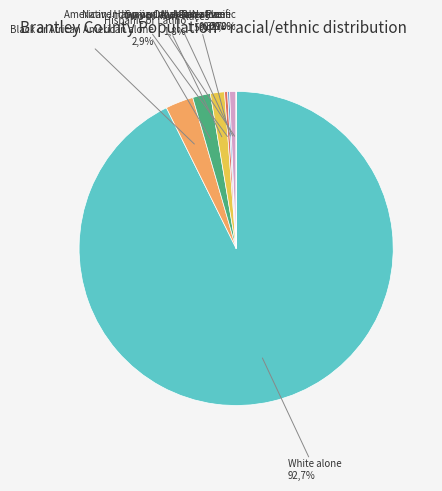

What is the ratio of the value at White alone to the value at Hispanic or Latino?

50.7